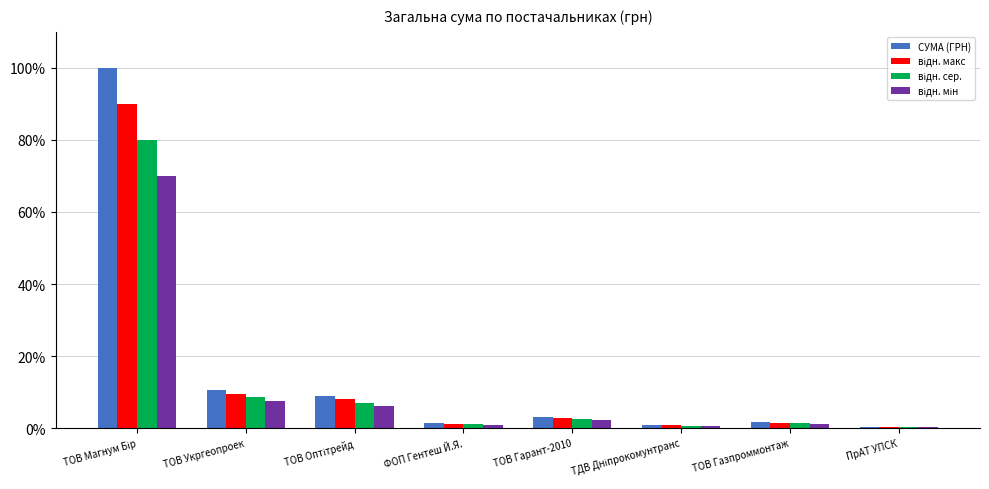

How many values in the СУМА (ГРН) series exceed 3?

4